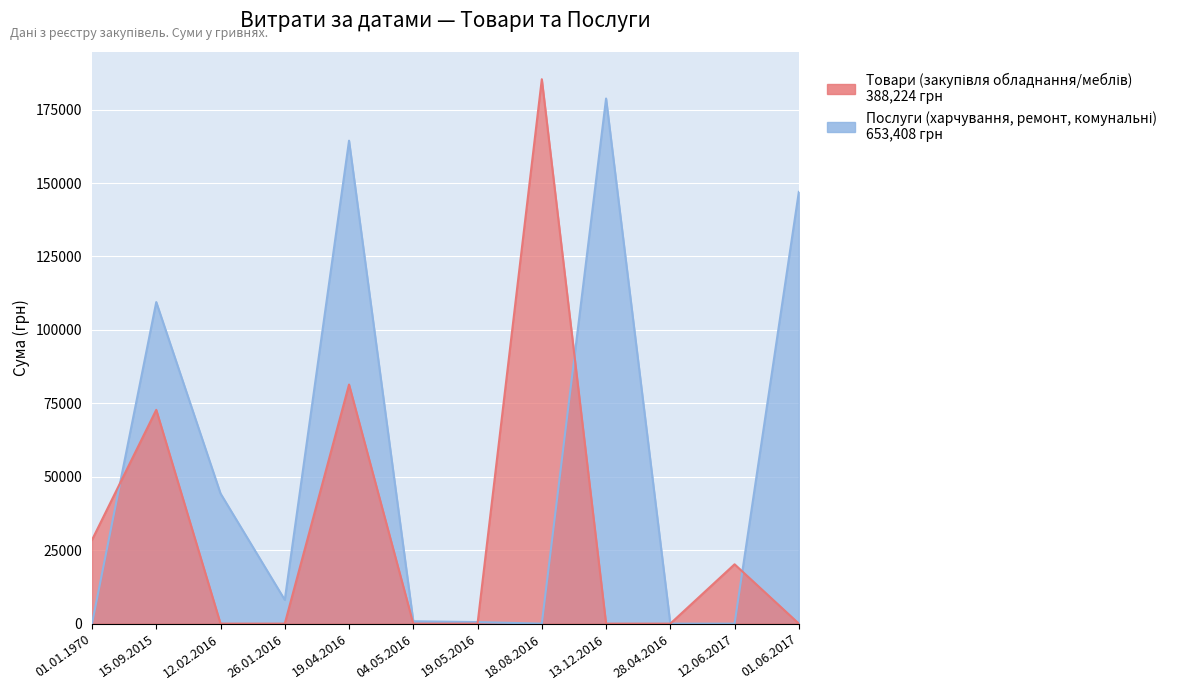

How many data points in Послуги (харчування, ремонт, комунальні) are above 8089?

6